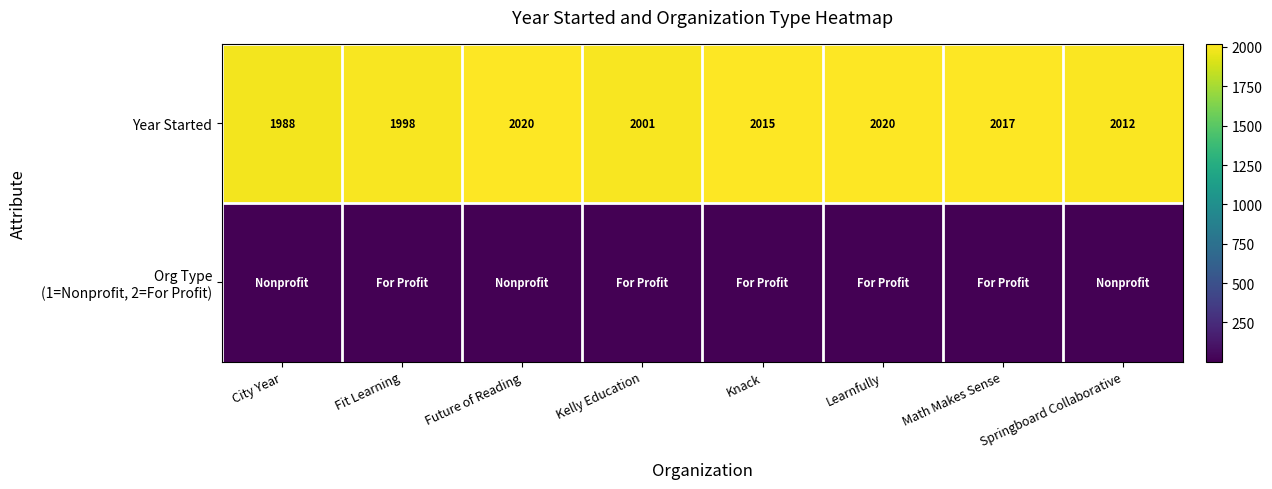

What is the difference between the second highest and second lowest values in the Year Started series?

22